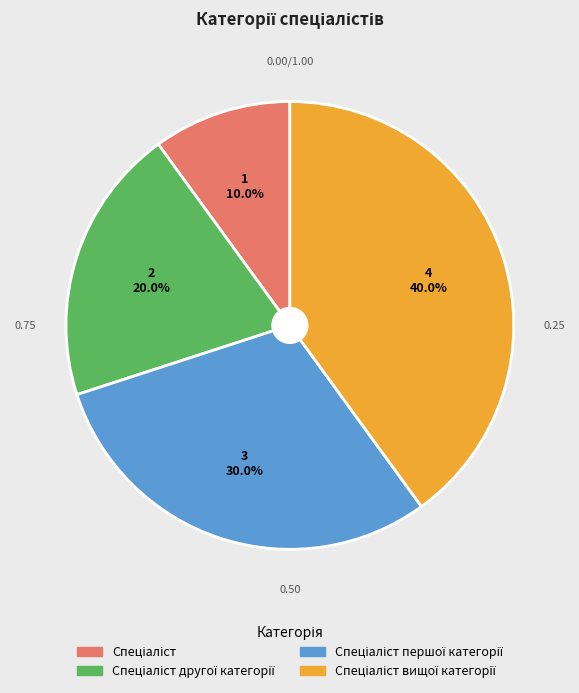

Is there a majority slice in this chart?

No